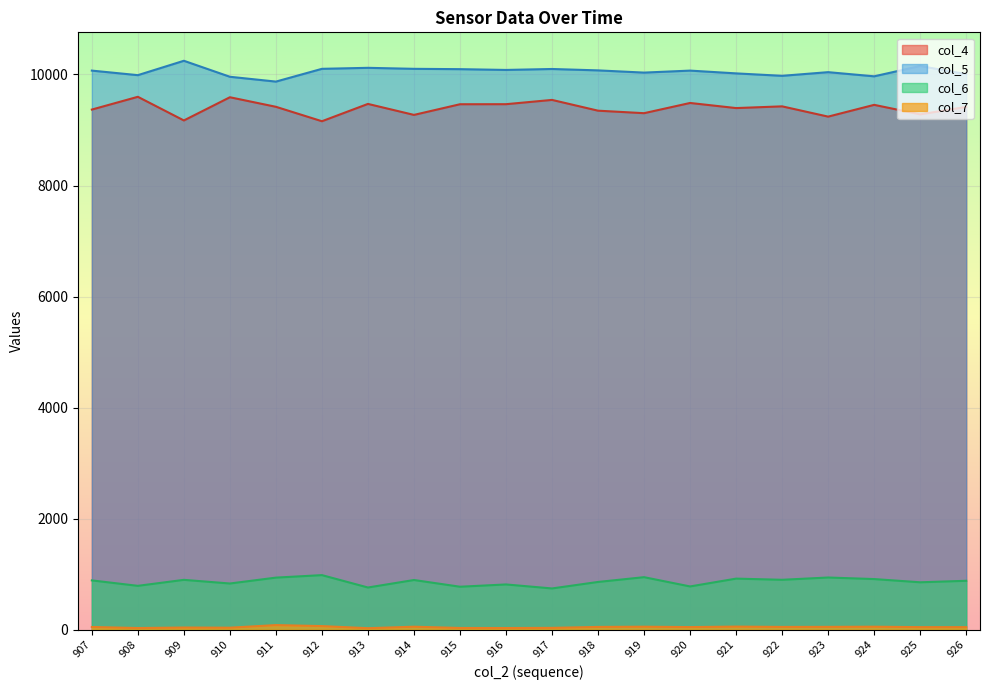

What is the maximum value shown in the chart?

10247